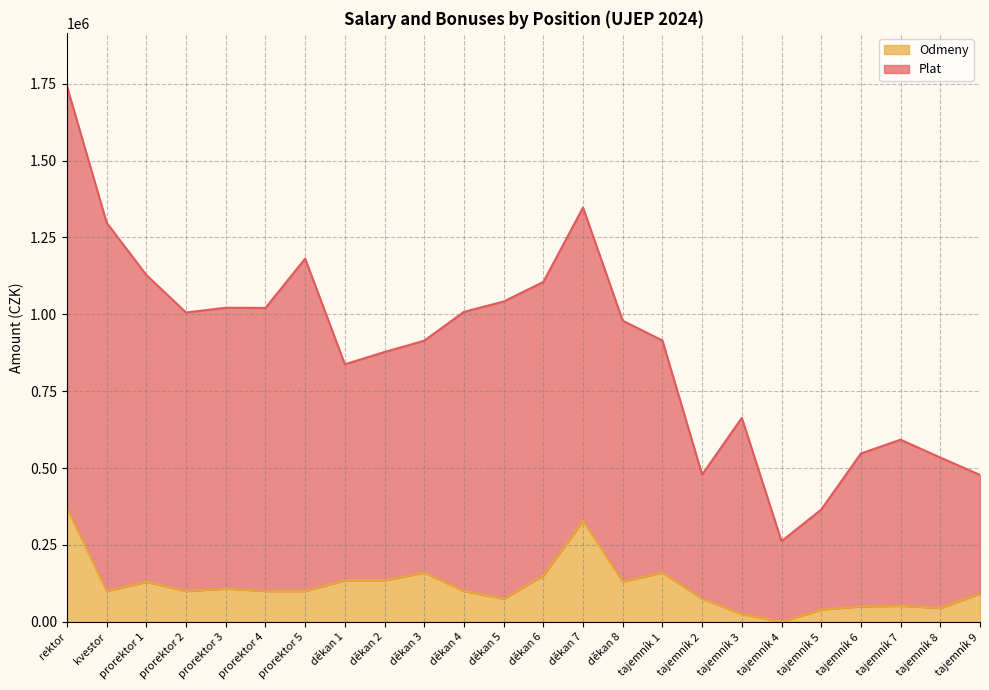

What is the total value across all series at tajemník 2?

478770